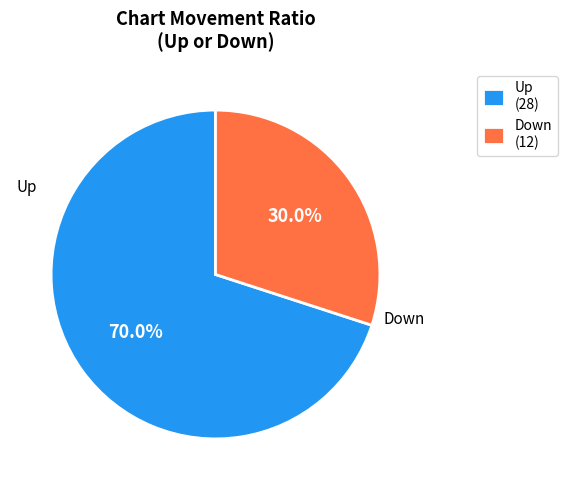

Approximately how many times larger is the value at Down (12) compared to Up (28)?

0.4